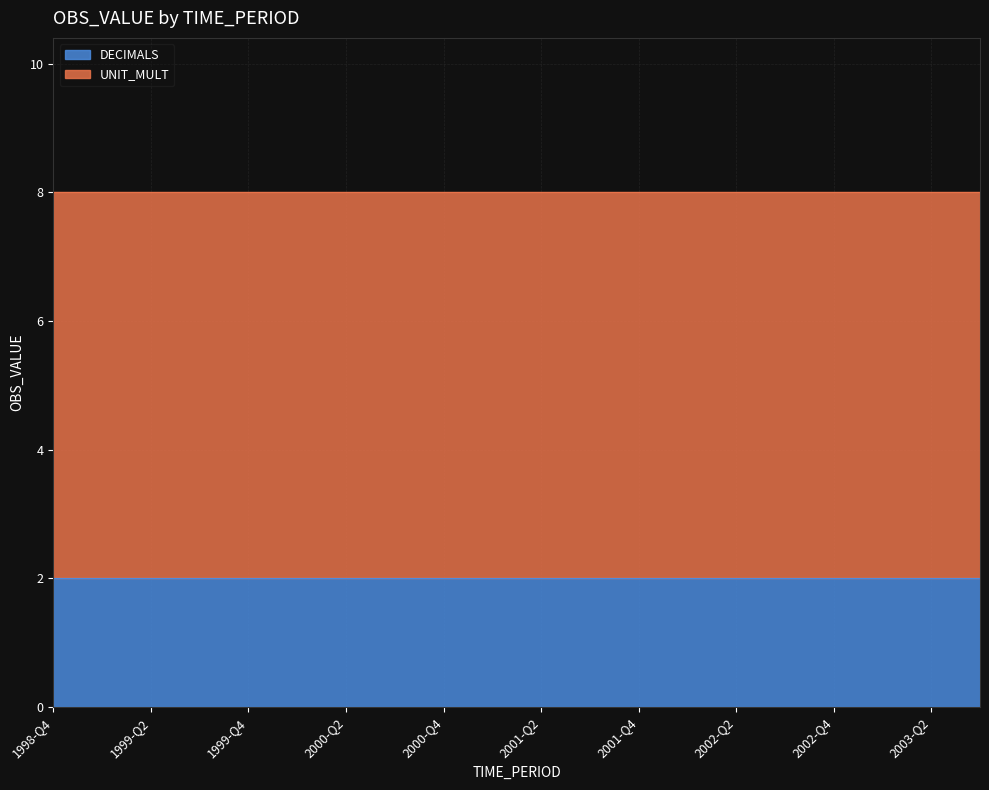

How many lines are shown in the chart?

2